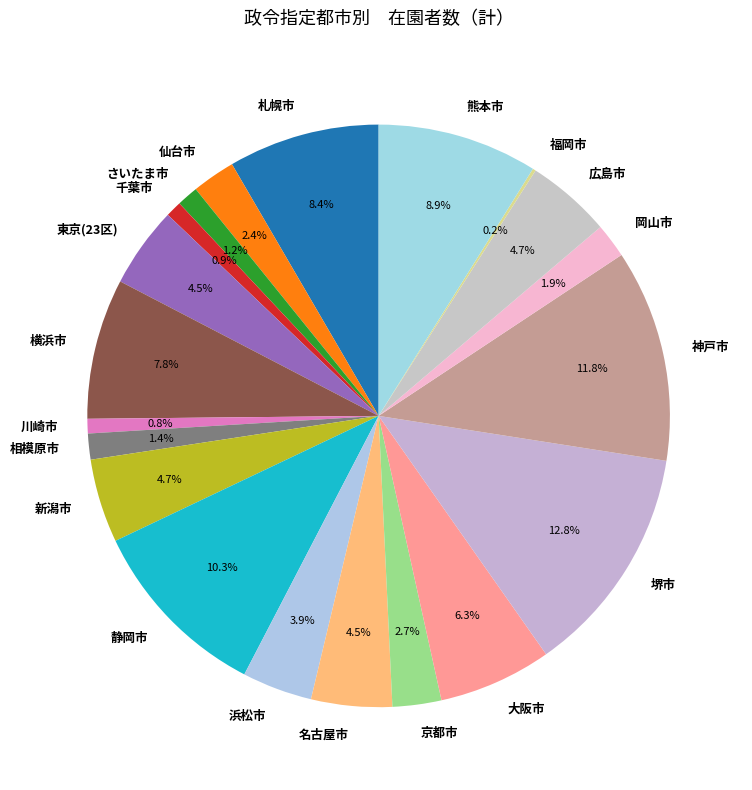

What portion of the pie excludes 新潟市?

95.3%